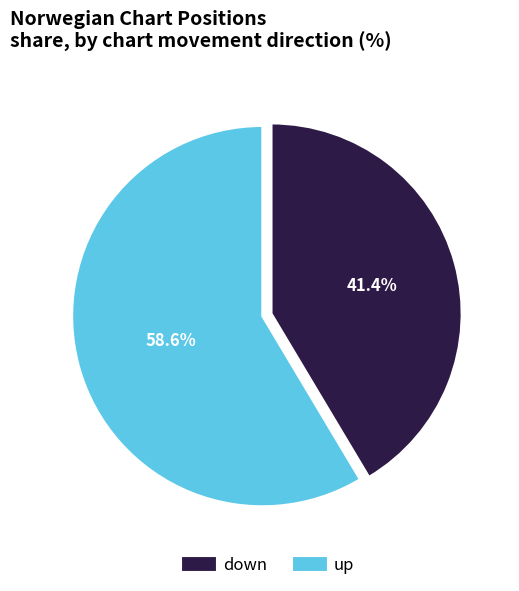

Do down and up together represent more than half of the pie?

Yes